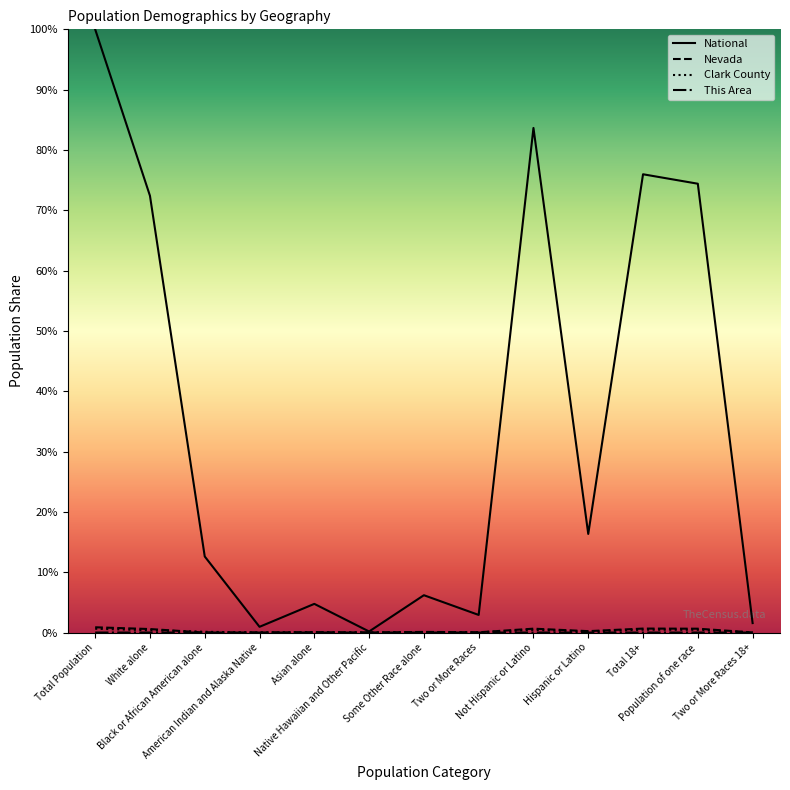

Is the value of This Area at White alone greater than the value of Clark County at American Indian and Alaska Native?

No